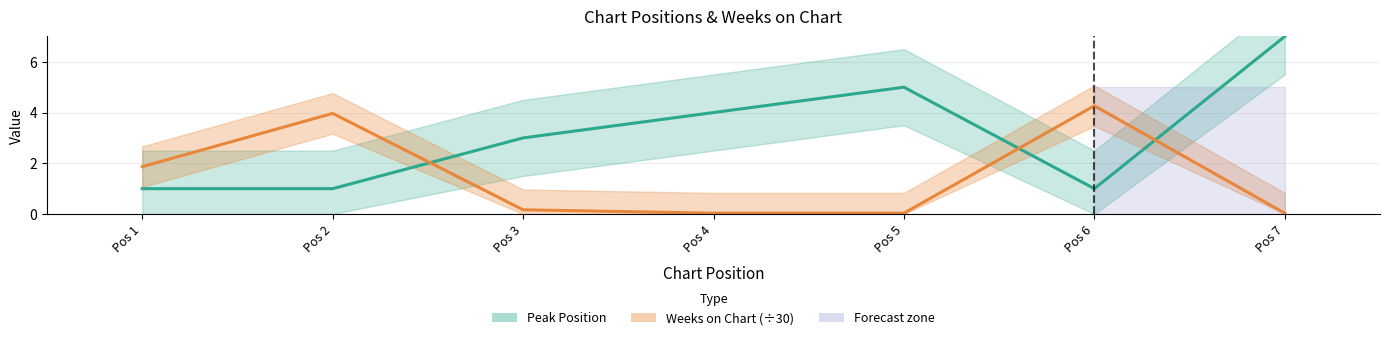

What is the value of the Weeks on Chart point at the 3rd from the left?

0.2